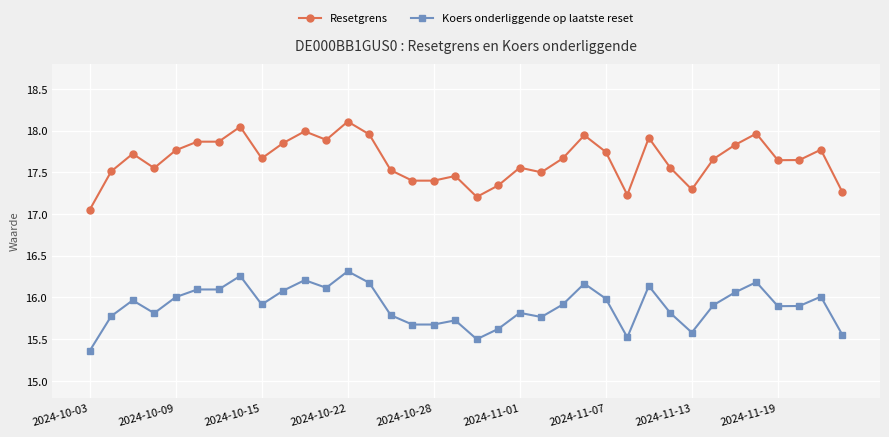

What is the value of the Koers onderliggende op laatste reset point at the 18th from the left?

15.7